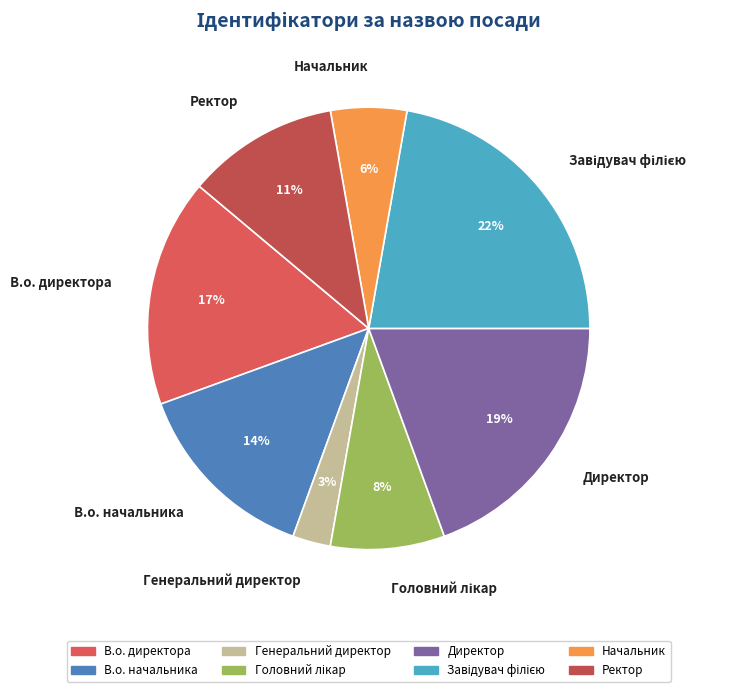

Does any single category account for the majority?

No